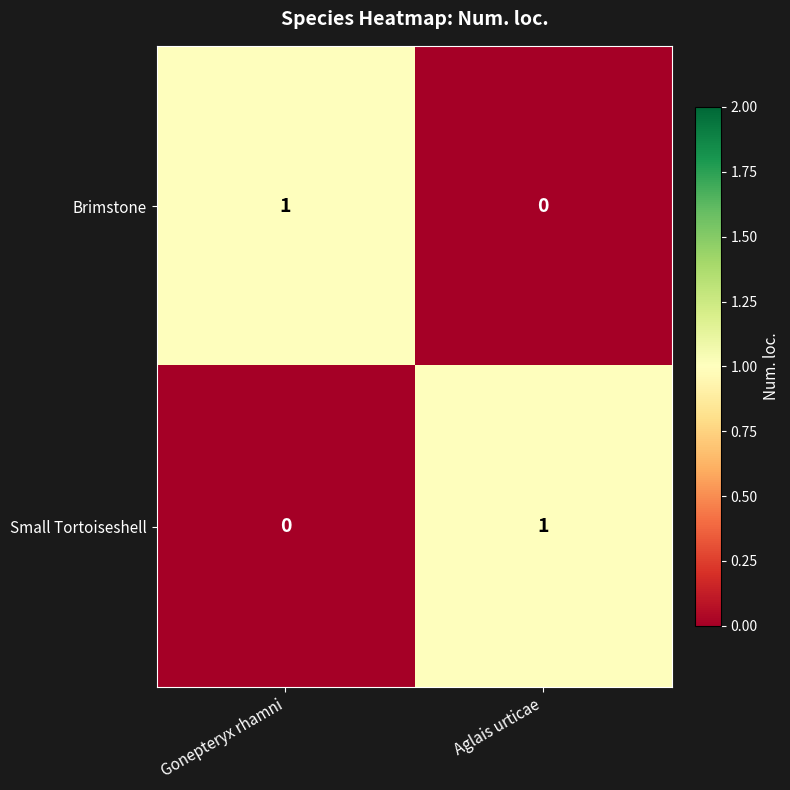

Is the value of Small Tortoiseshell at Aglais urticae greater than the value of Brimstone at Aglais urticae?

Yes